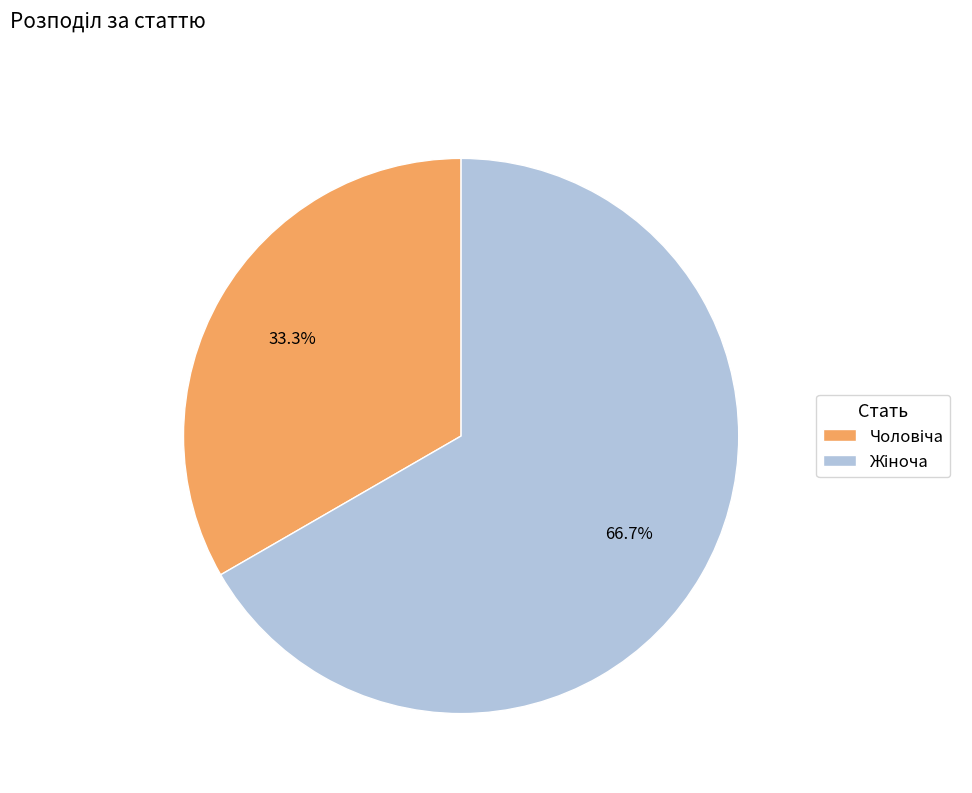

Does any single category account for the majority?

Yes